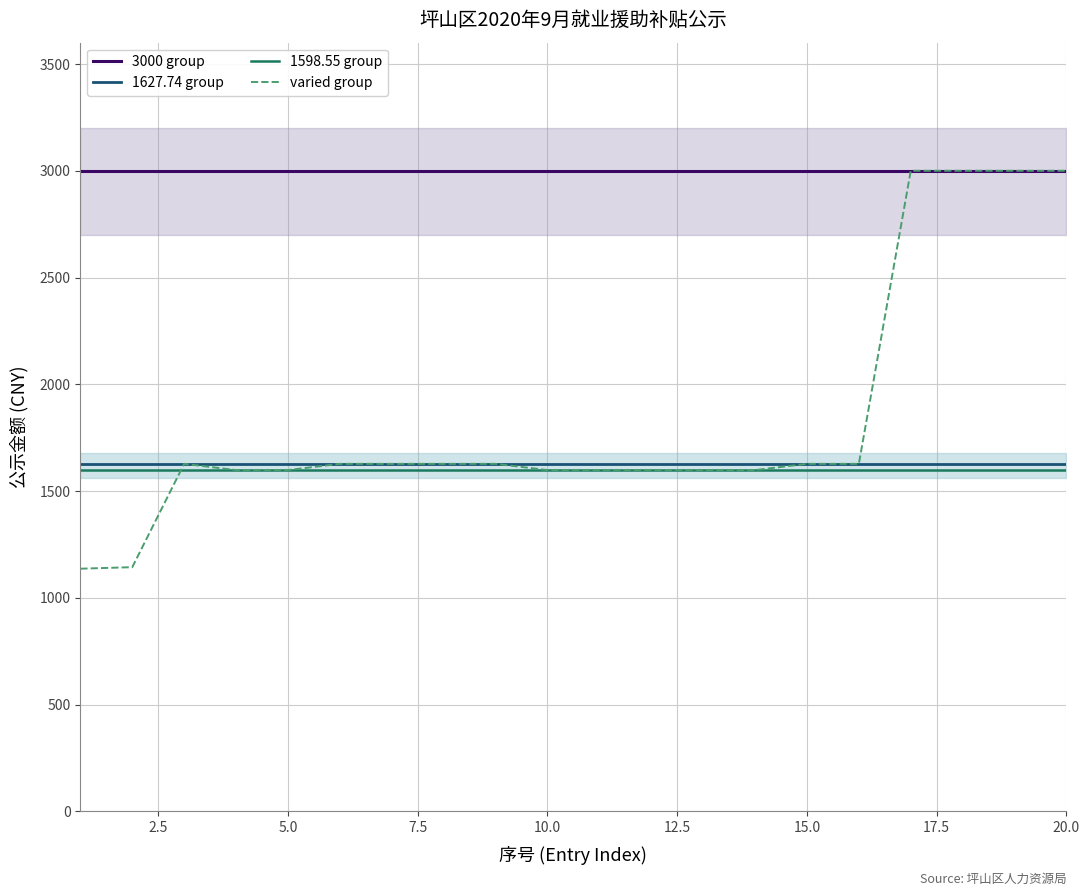

What is the smallest value displayed?

1136.8